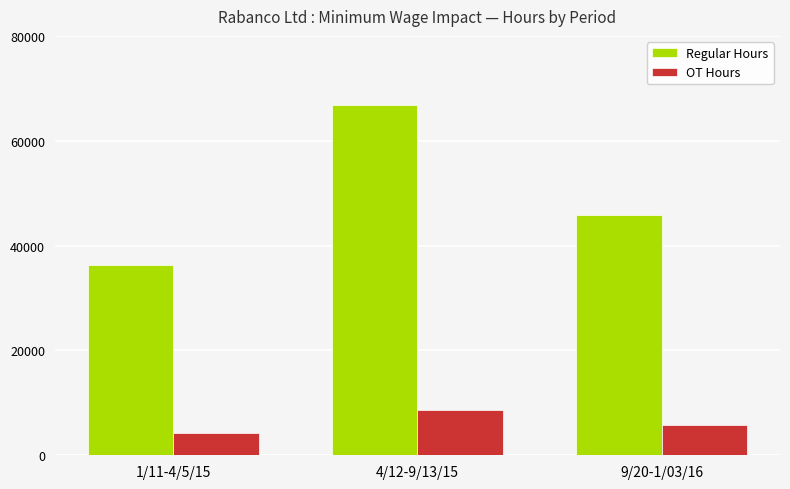

What is the difference between the OT Hours values at 9/20-1/03/16 and 4/12-9/13/15?

2892.4